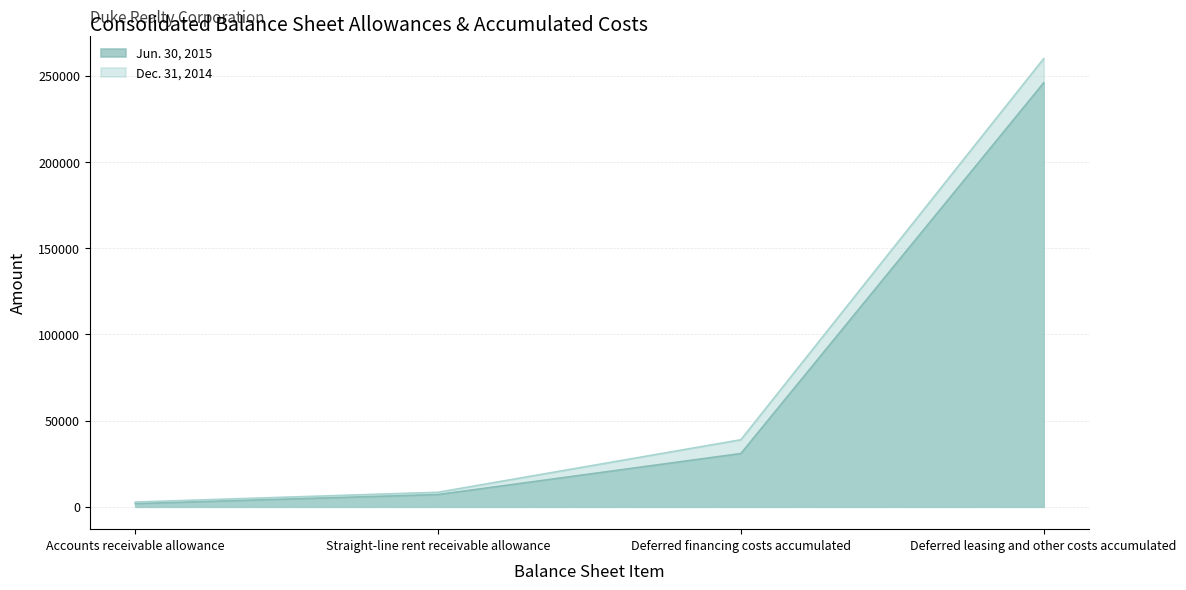

Rank the series by their average value, from highest to lowest.

Dec. 31, 2014, Jun. 30, 2015